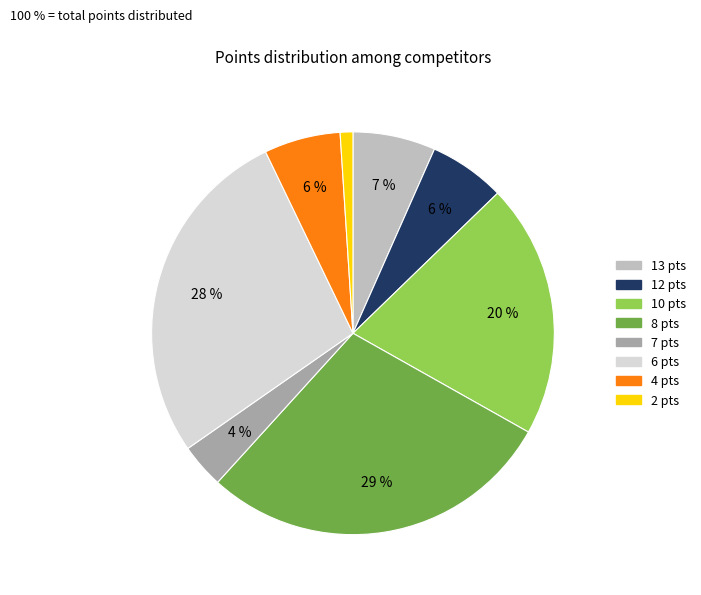

To the nearest percent, what is the difference between the largest and smallest slice percentages?

28%